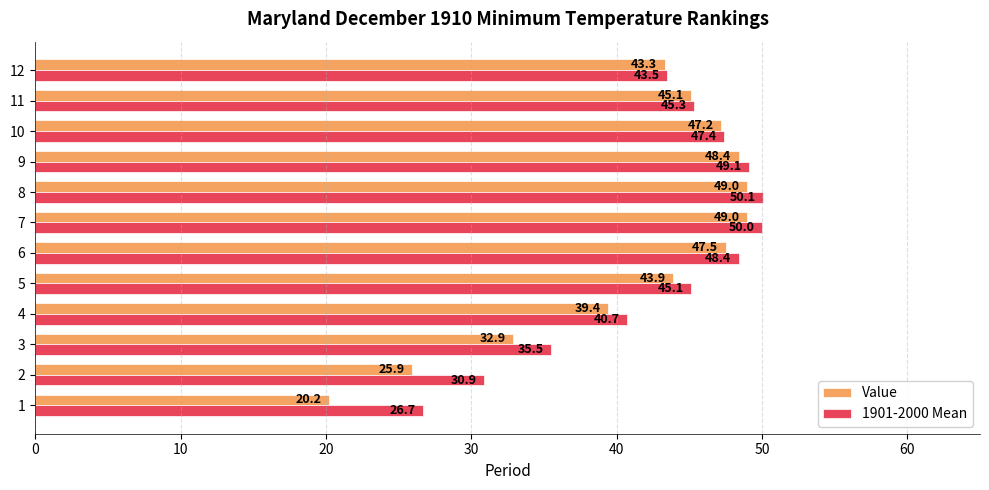

What is the sum of all 1901-2000 Mean values?

512.7